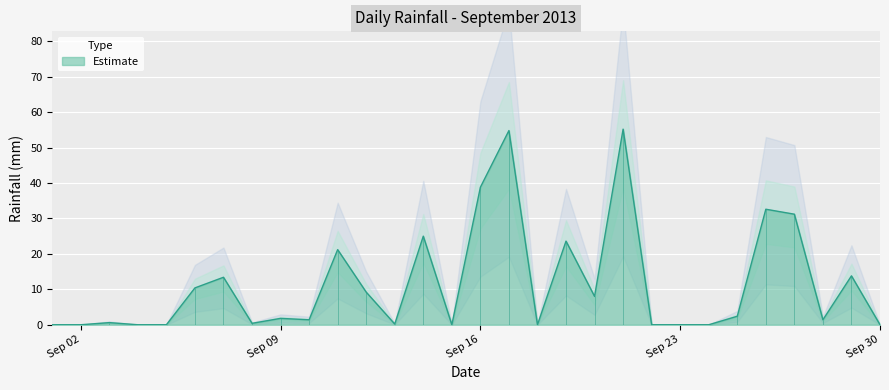

What is the greatest value displayed?

55.2